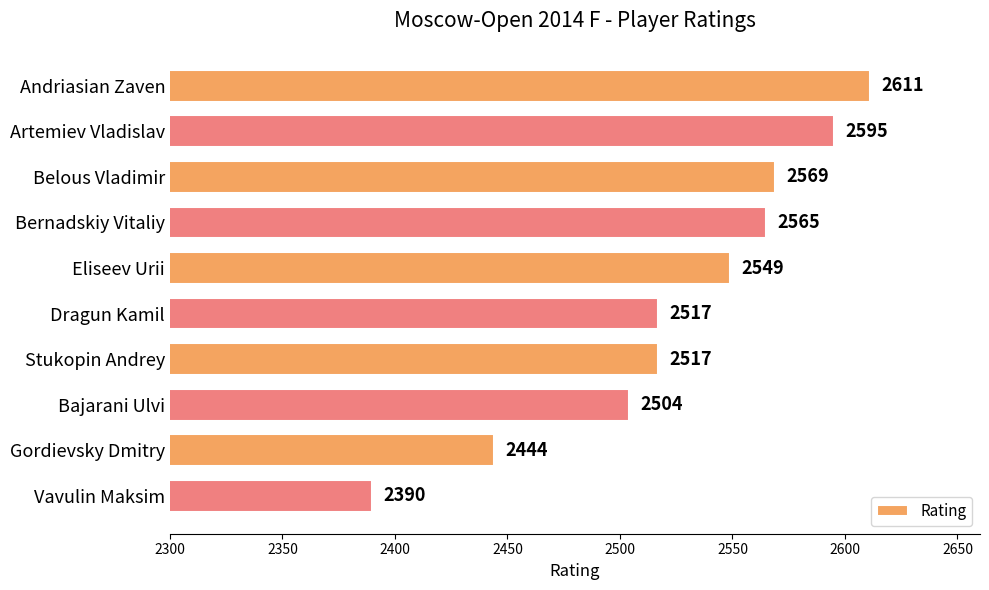

What is the label of the 10th bar from the top?

Vavulin Maksim